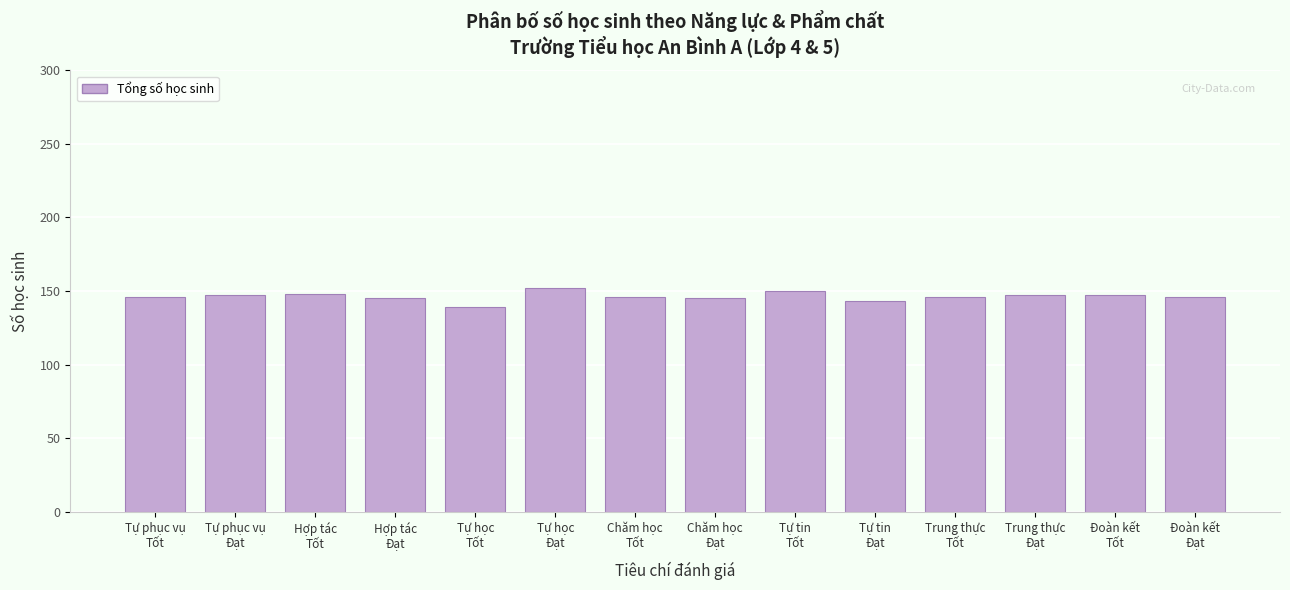

What is the sum of all values?

2047